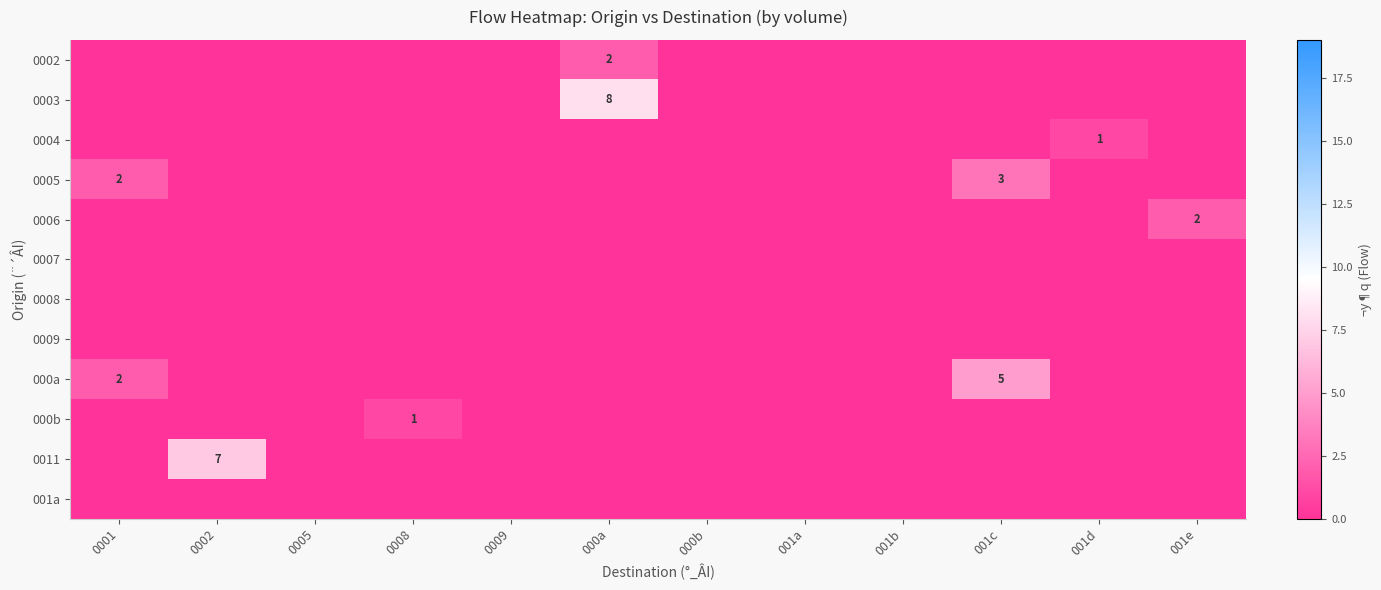

Which label corresponds to the smallest value in the chart?

0001